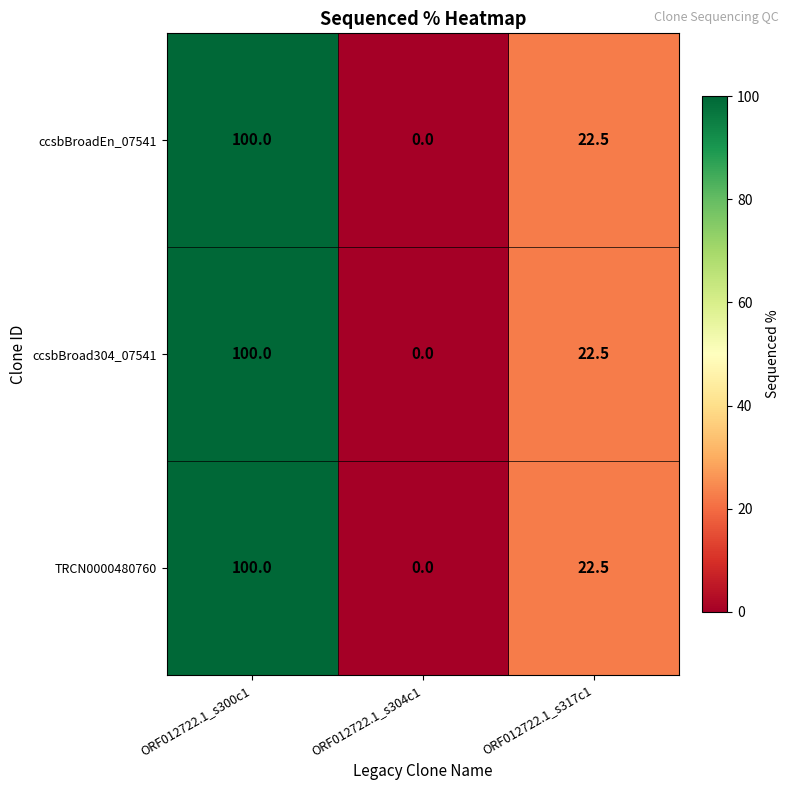

What is the greatest value displayed?

100.0